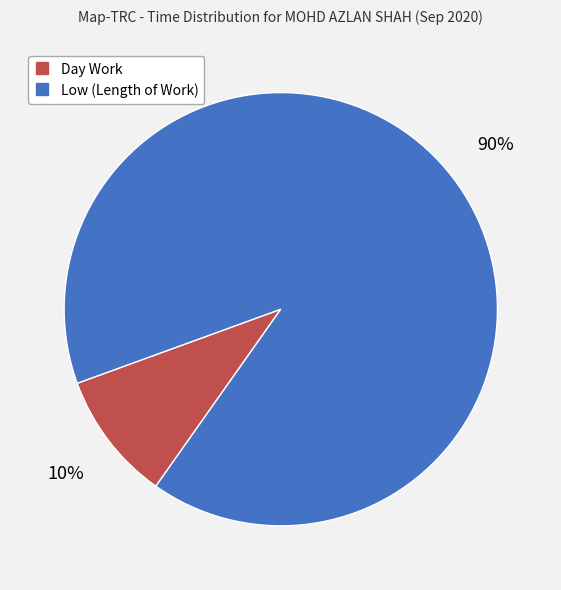

Does any single category account for the majority?

Yes